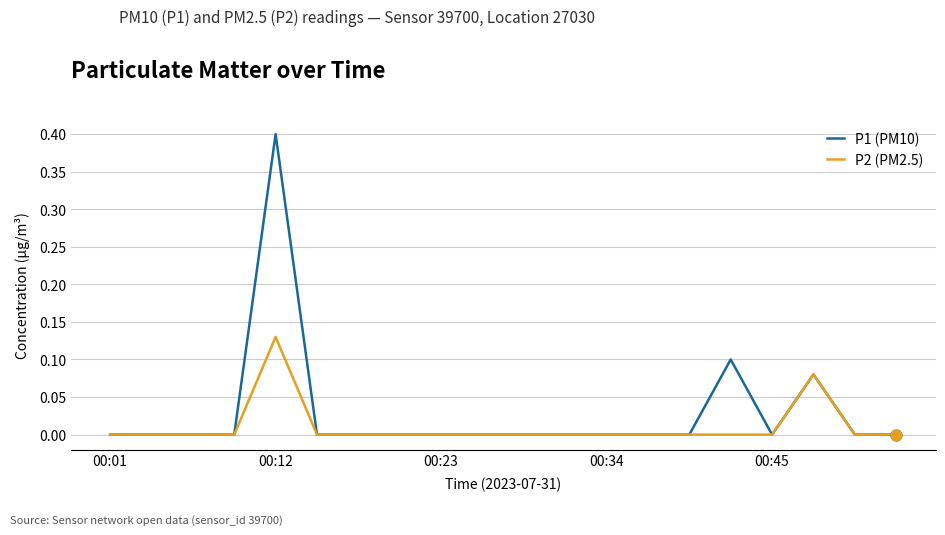

Which series has the largest total across all categories?

P1 (PM10)